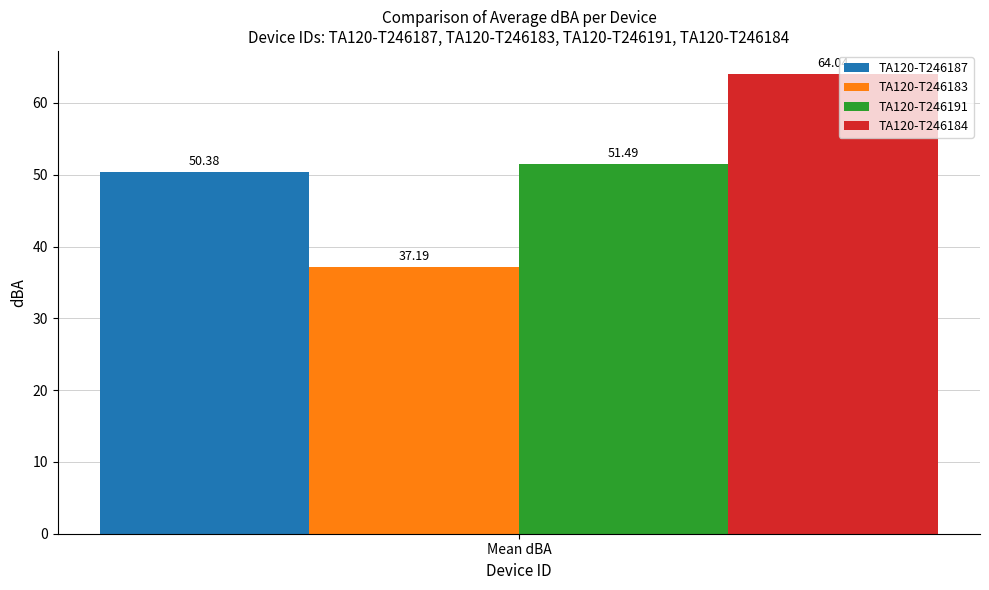

At Mean dBA, list the series in order from largest to smallest.

TA120-T246184, TA120-T246191, TA120-T246187, TA120-T246183